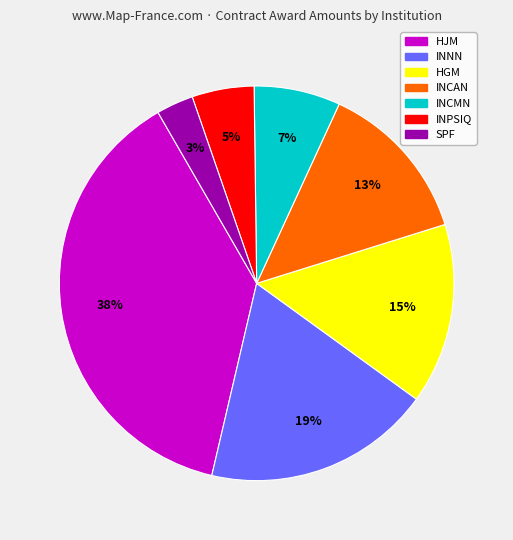

Is there a majority slice in this chart?

No